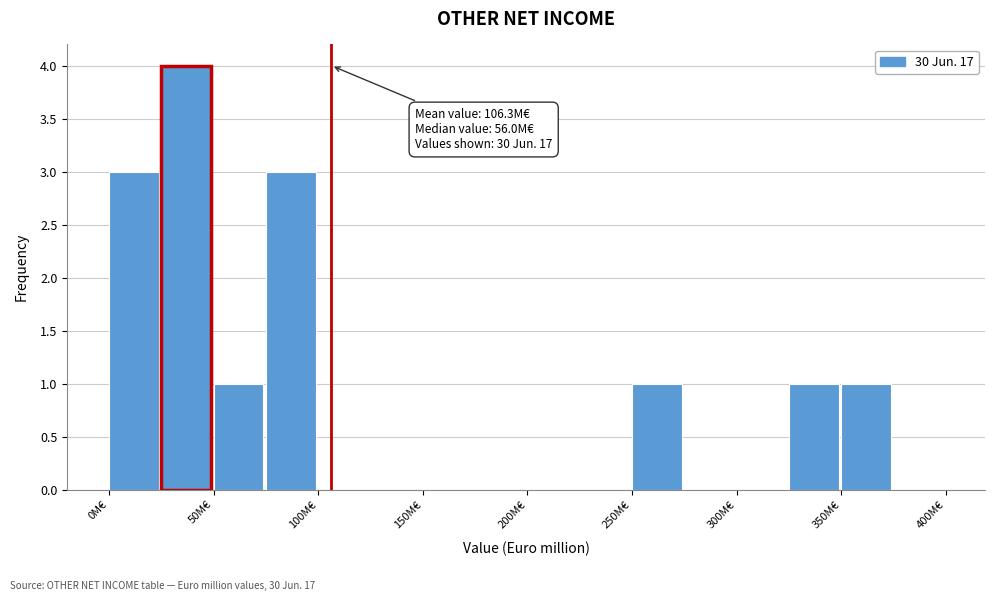

Which range on the x-axis has the tallest bar?

25 to 50